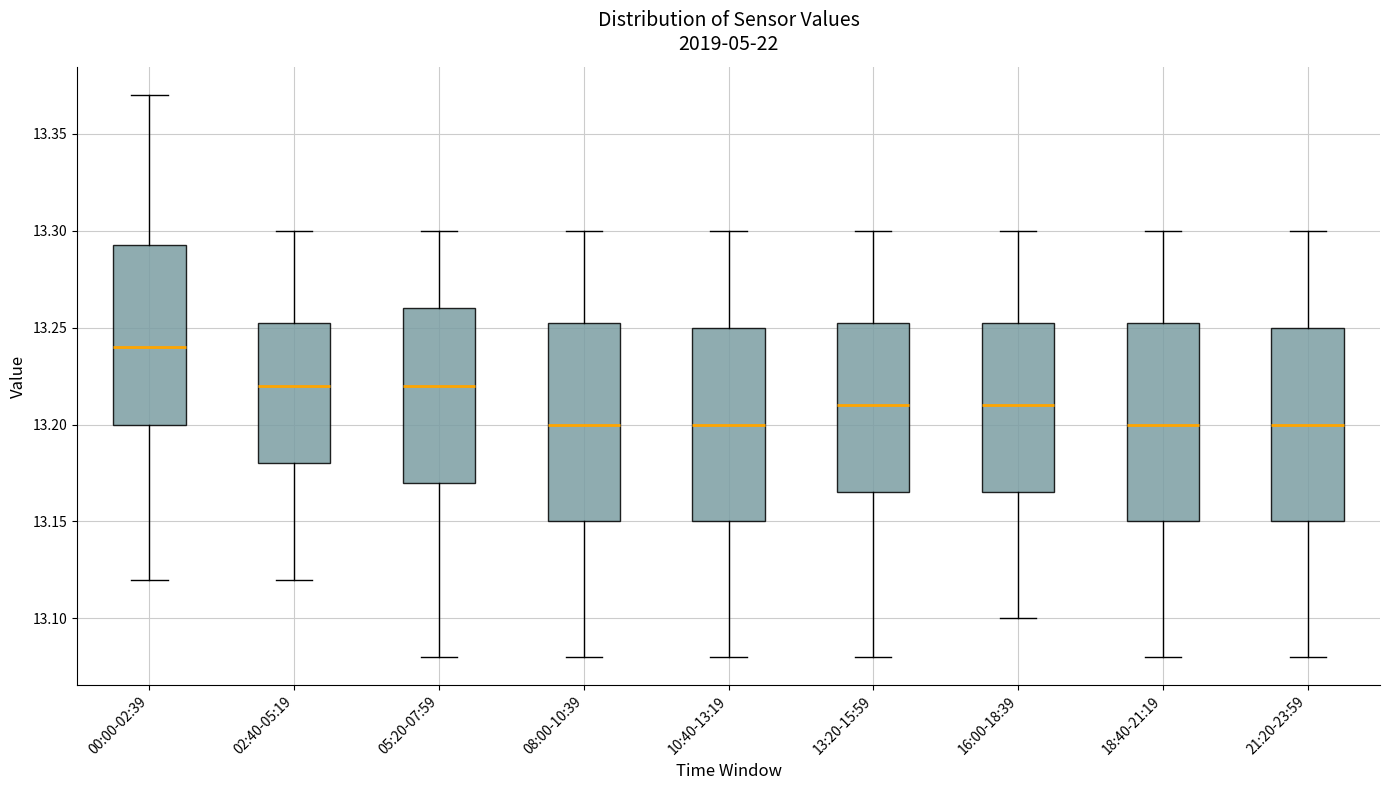

Reading left to right, transcribe this box plot: for each box, give where its median line is, the range the box spans, and where its two whiskers end, as read against the y-axis. The values are not printed on the chart, so give them approximately, as read against the axis.

00:00-02:39: median 13.240, box 13.200 to 13.295, whiskers 13.120 to 13.370
02:40-05:19: median 13.220, box 13.180 to 13.255, whiskers 13.120 to 13.300
05:20-07:59: median 13.220, box 13.170 to 13.260, whiskers 13.080 to 13.300
08:00-10:39: median 13.200, box 13.150 to 13.255, whiskers 13.080 to 13.300
10:40-13:19: median 13.200, box 13.150 to 13.250, whiskers 13.080 to 13.300
13:20-15:59: median 13.210, box 13.165 to 13.255, whiskers 13.080 to 13.300
16:00-18:39: median 13.210, box 13.165 to 13.255, whiskers 13.100 to 13.300
18:40-21:19: median 13.200, box 13.150 to 13.255, whiskers 13.080 to 13.300
21:20-23:59: median 13.200, box 13.150 to 13.250, whiskers 13.080 to 13.300